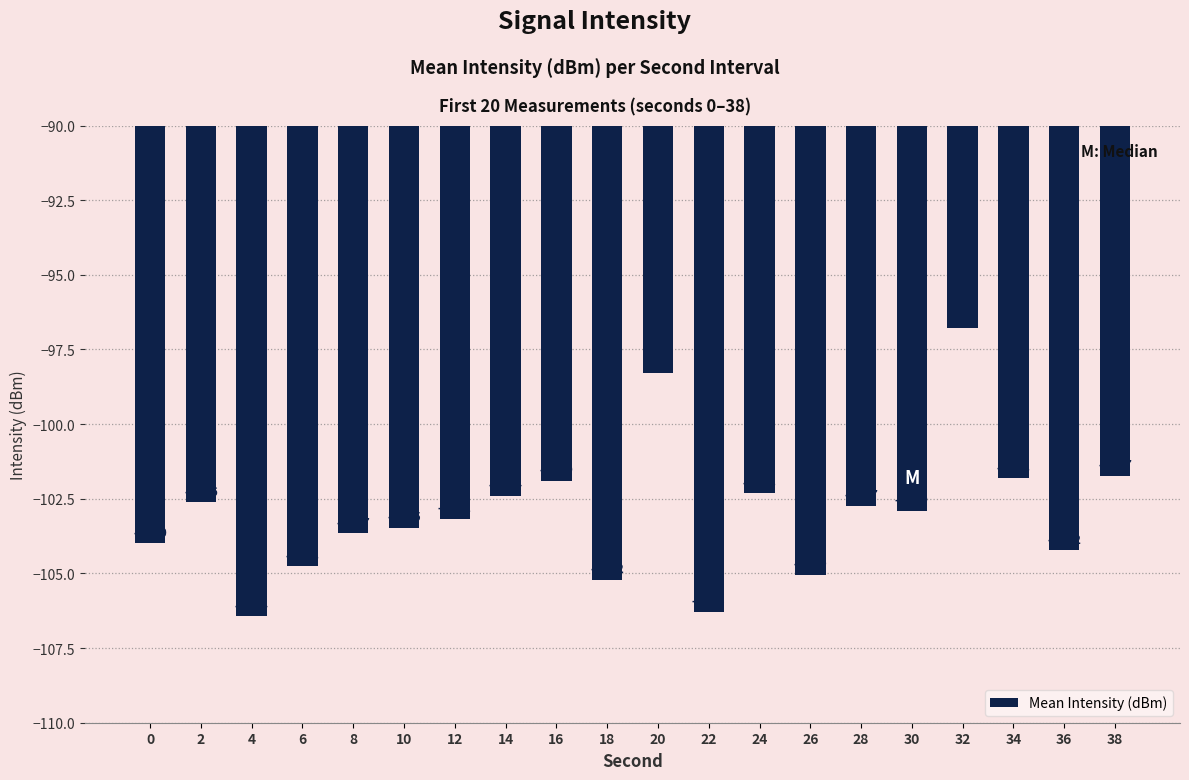

What is the difference between the values at 38 and 22?

4.6